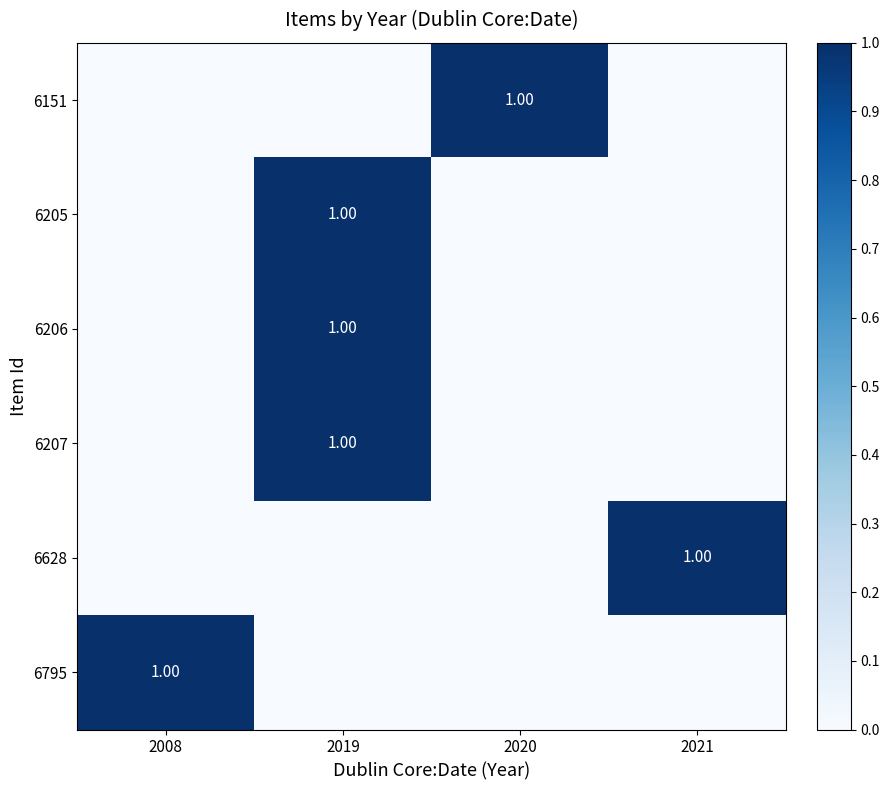

How many values in the 6207 series exceed 0?

1